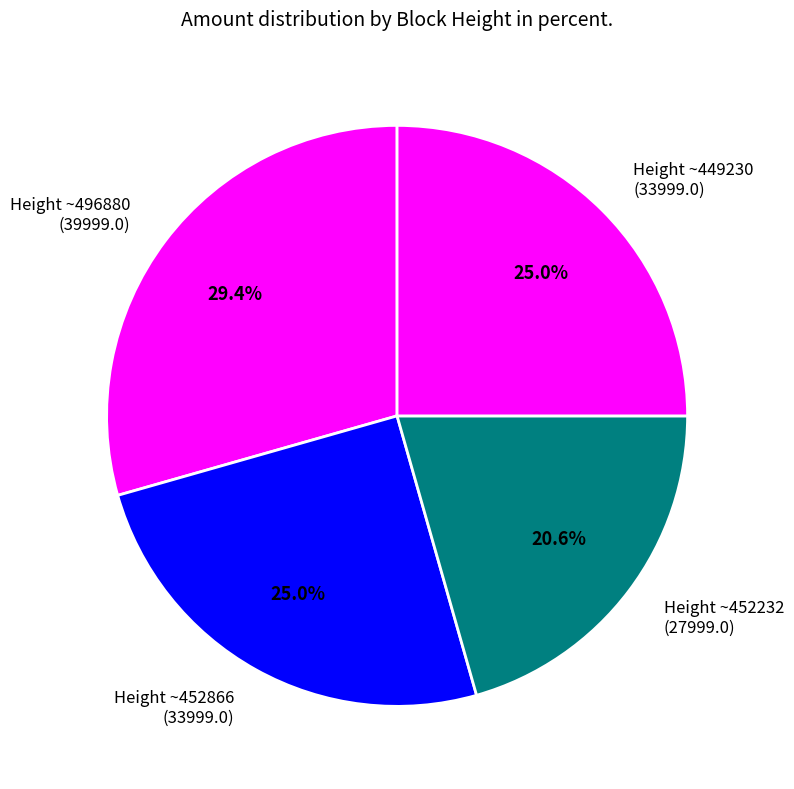

Which slice is the largest?

Height ~496880 (39999.0)